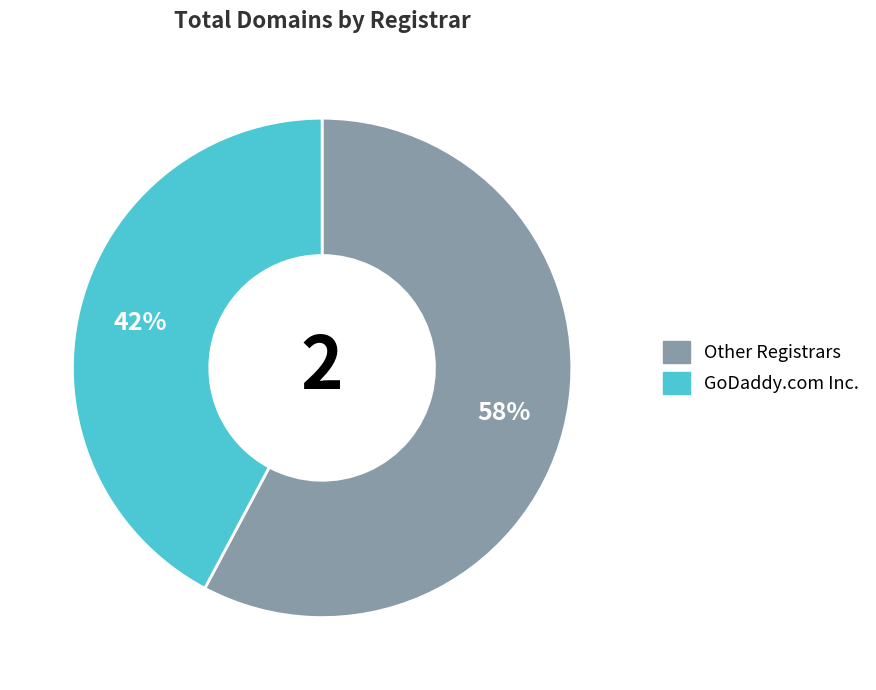

To the nearest percent, what is the average slice percentage?

50%